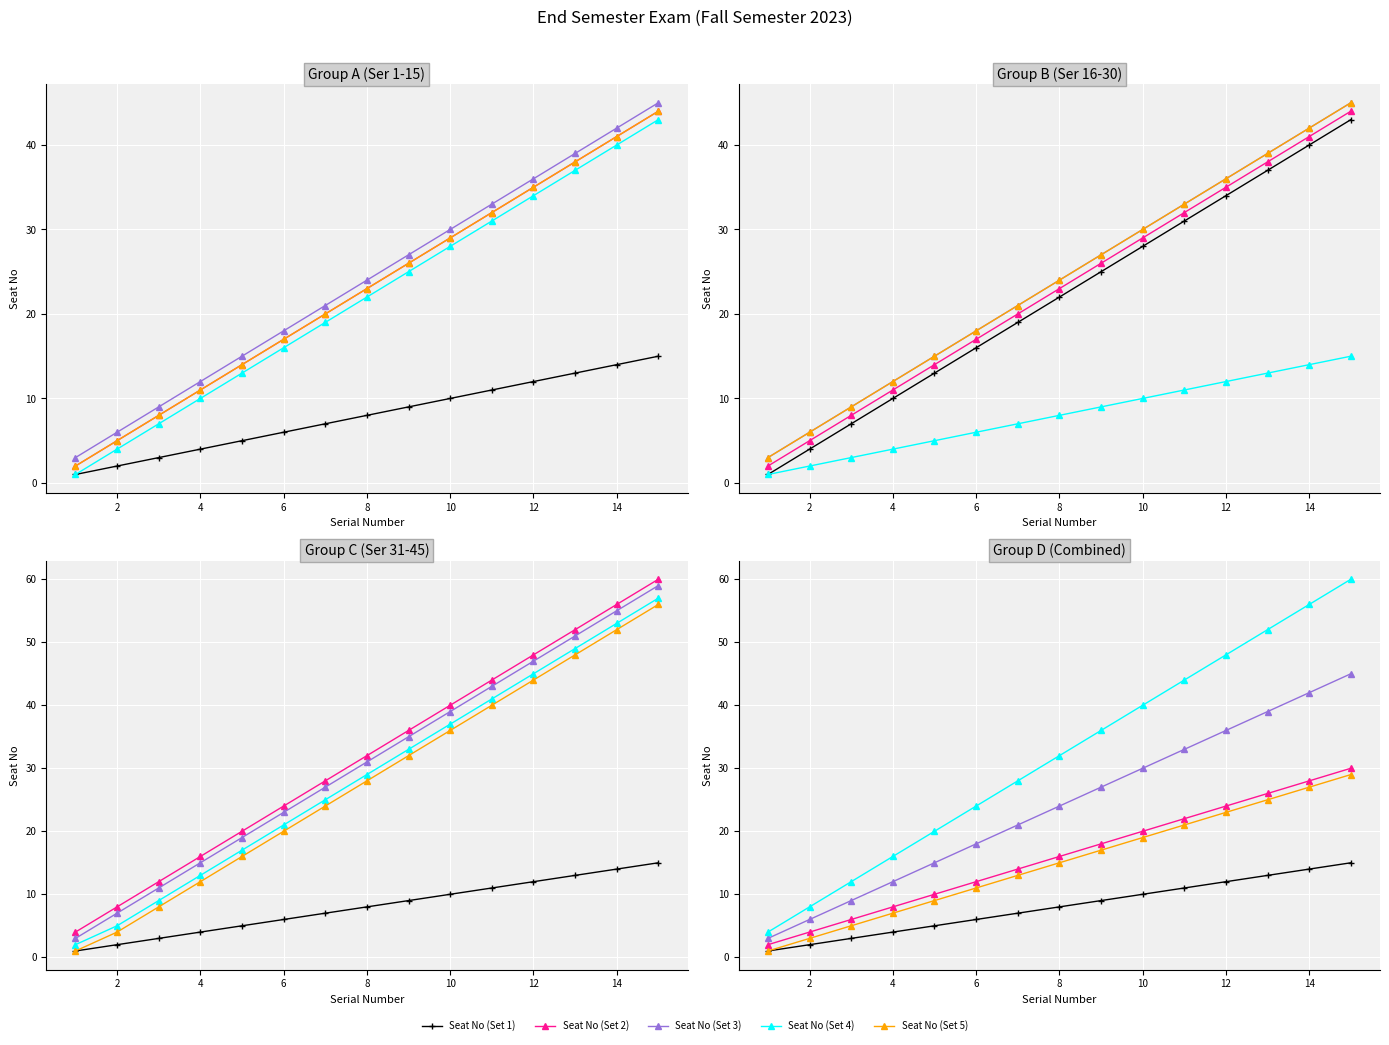

What are all the series names shown in the legend?

Seat No (Set 1), Seat No (Set 2), Seat No (Set 3), Seat No (Set 4), Seat No (Set 5)